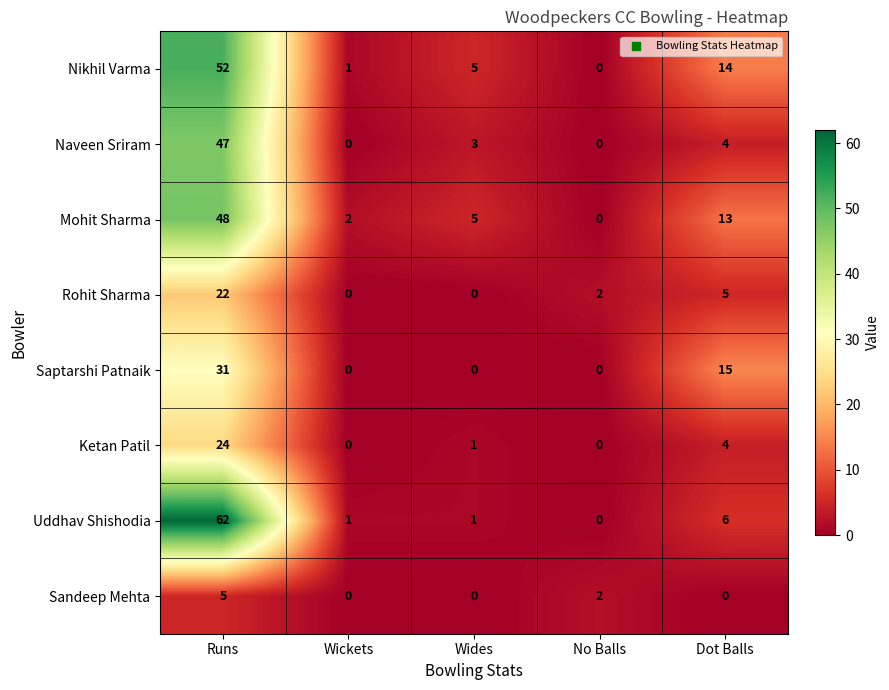

What is the maximum value shown in the chart?

62